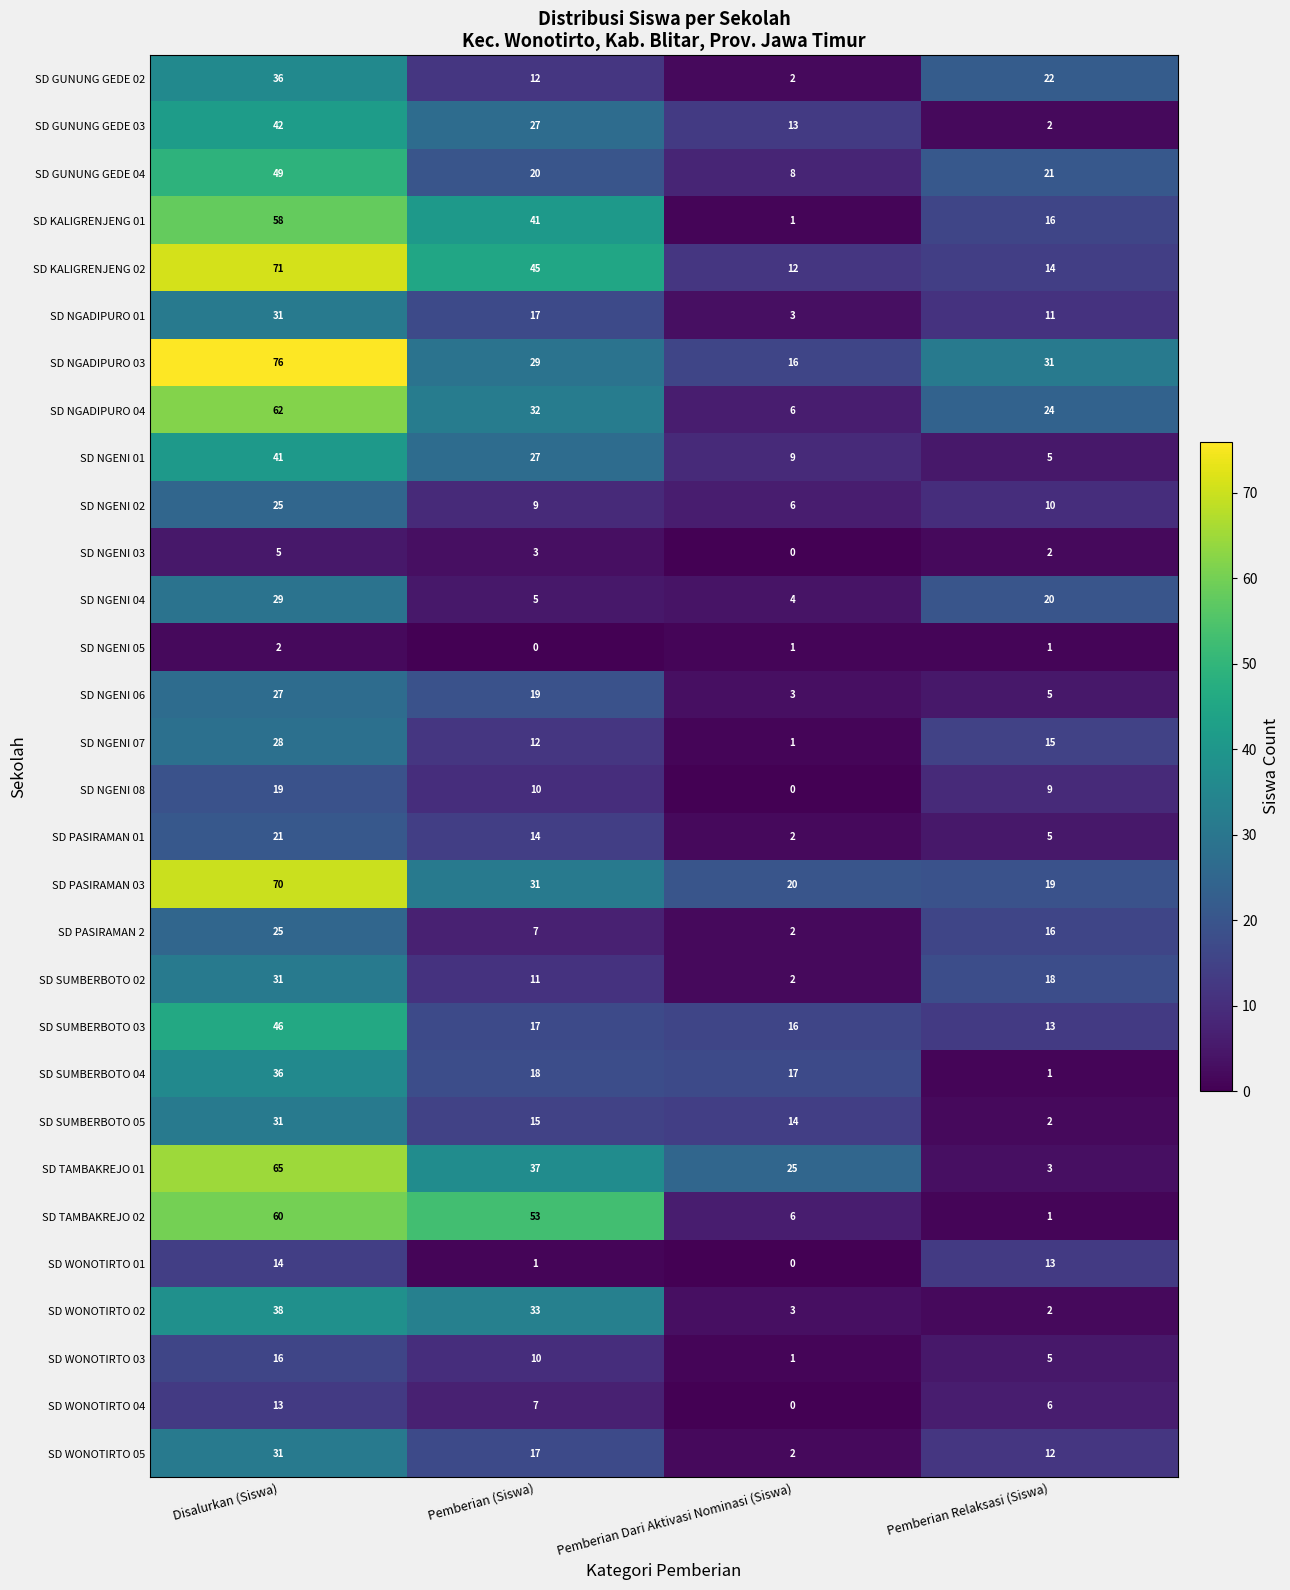

What is the difference between the maximum and second lowest values in the SD NGADIPURO 04 series?

38